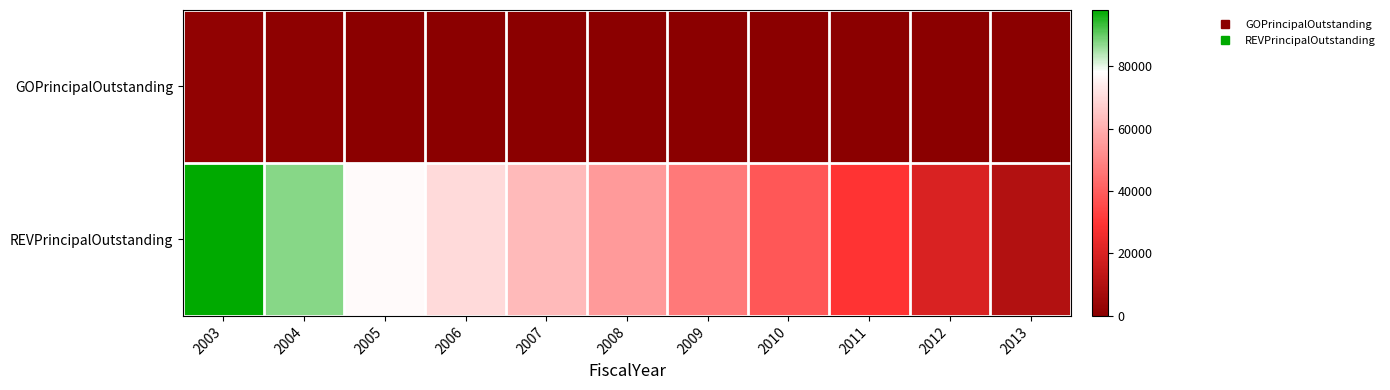

Reading right to left, extract all data points from this chart.

GOPrincipalOutstanding: 2013=0	2012=0	2011=0	2010=0	2009=0	2008=0	2007=0	2006=0	2005=0	2004=1000	2003=1900
REVPrincipalOutstanding: 2013=10000	2012=20000	2011=29500	2010=38500	2009=47000	2008=55000	2007=62500	2006=70000	2005=77000	2004=87500	2003=98000